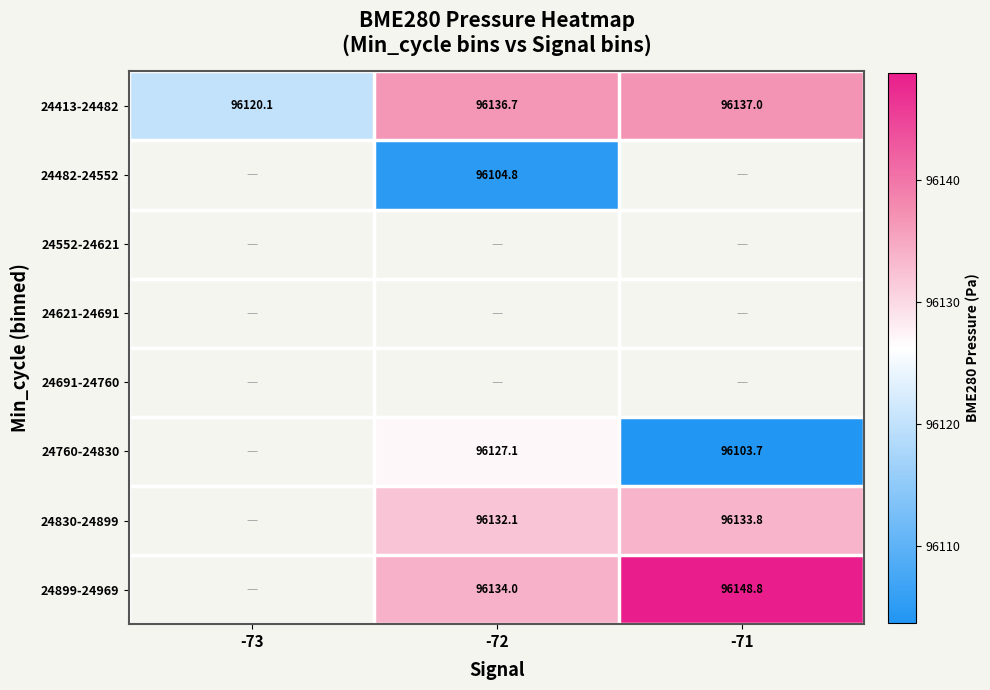

Is the value of 24899-24969 at -72 greater than the value of 24760-24830 at -72?

Yes